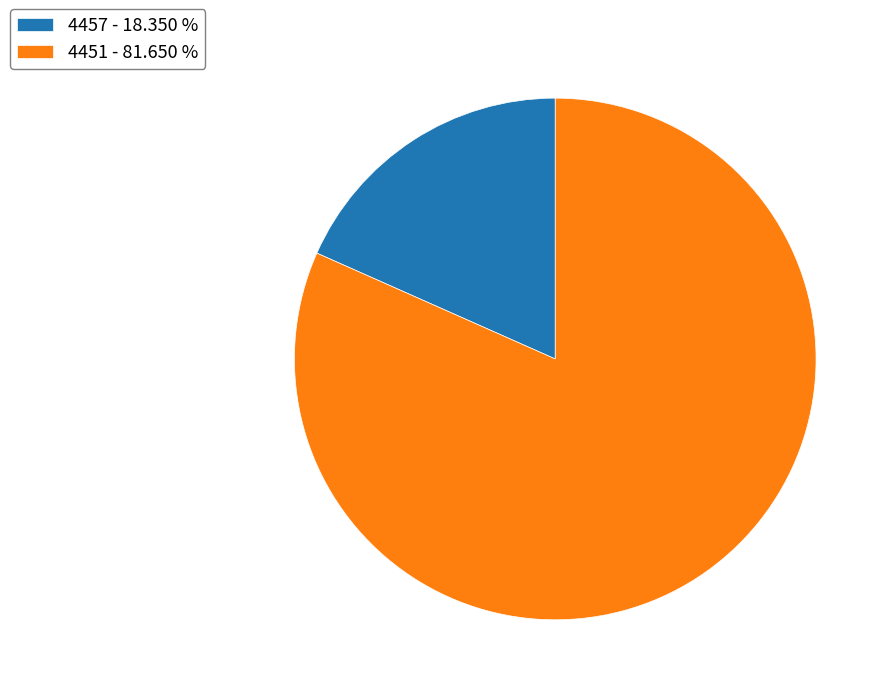

Does any single category account for the majority?

Yes